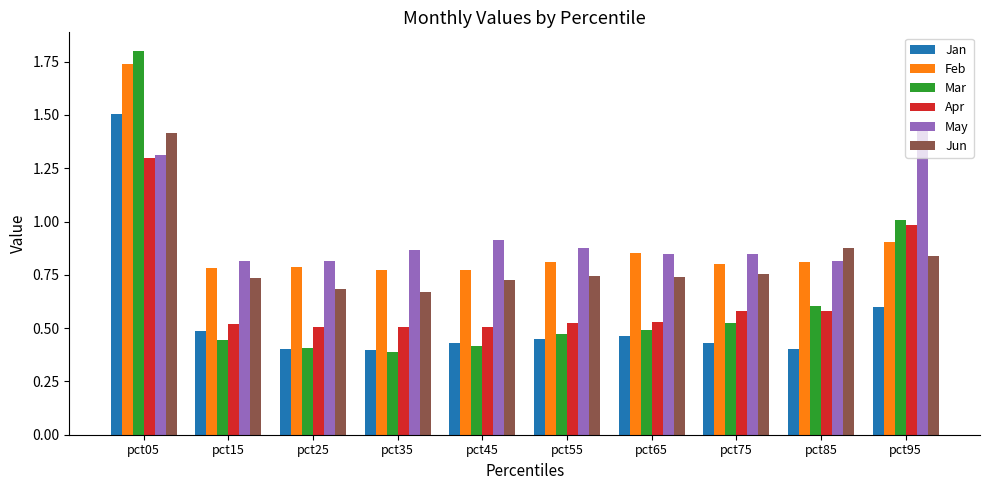

What are all the series names shown in the legend?

Jan, Feb, Mar, Apr, May, Jun